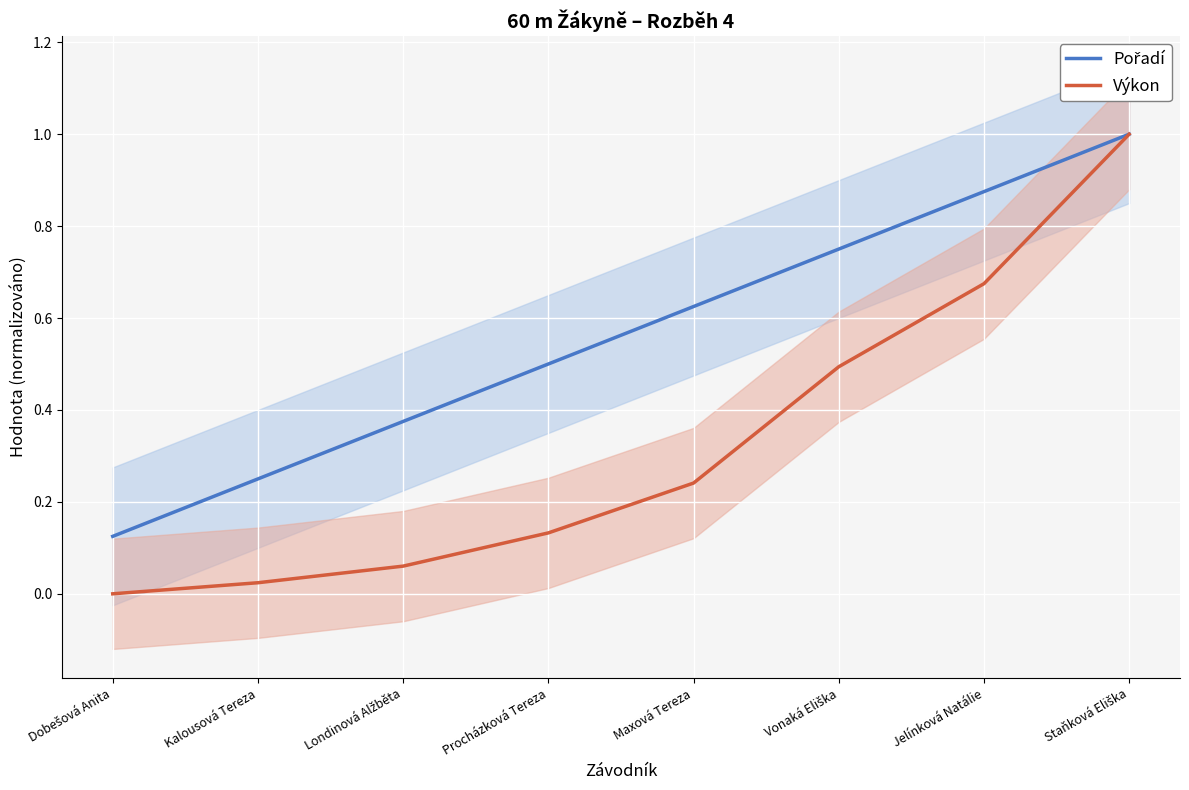

What position from the right is Kalousová Tereza?

7